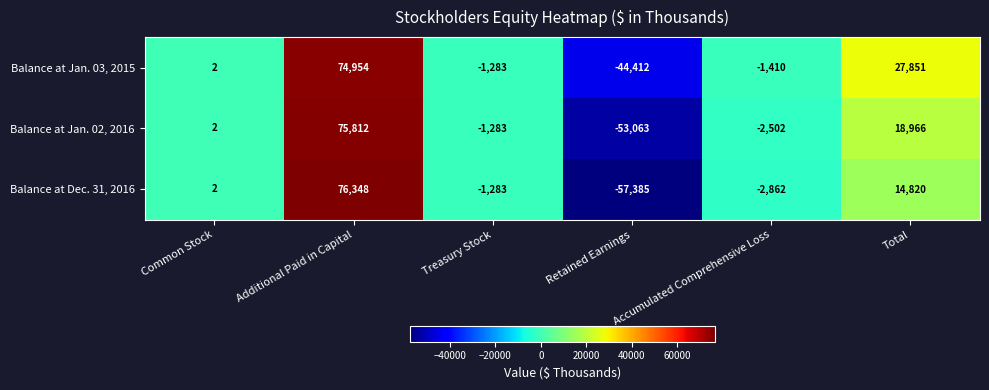

What is the sum of all Balance at Dec. 31, 2016 values?

29640